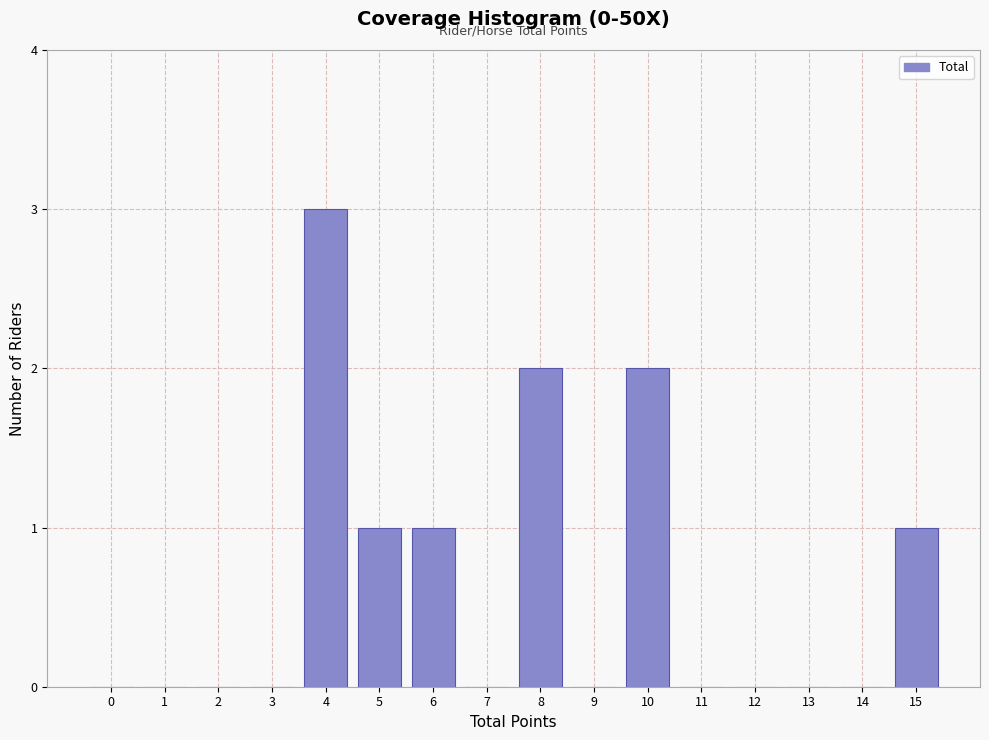

Reading left to right, extract all data points from this chart.

0=0	1=0	2=0	3=0	4=3	5=1	6=1	7=0	8=2	9=0	10=2	11=0	12=0	13=0	14=0	15=1